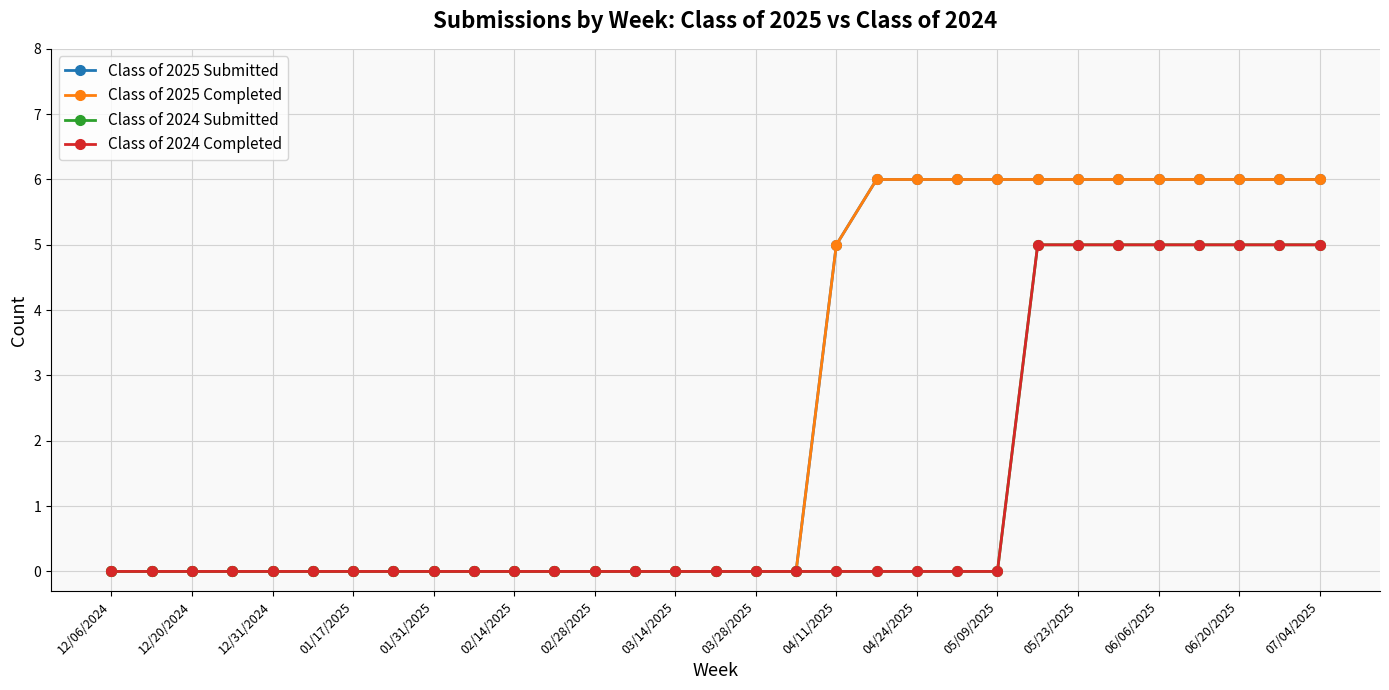

Is this an area chart (filled region under the line)?

No